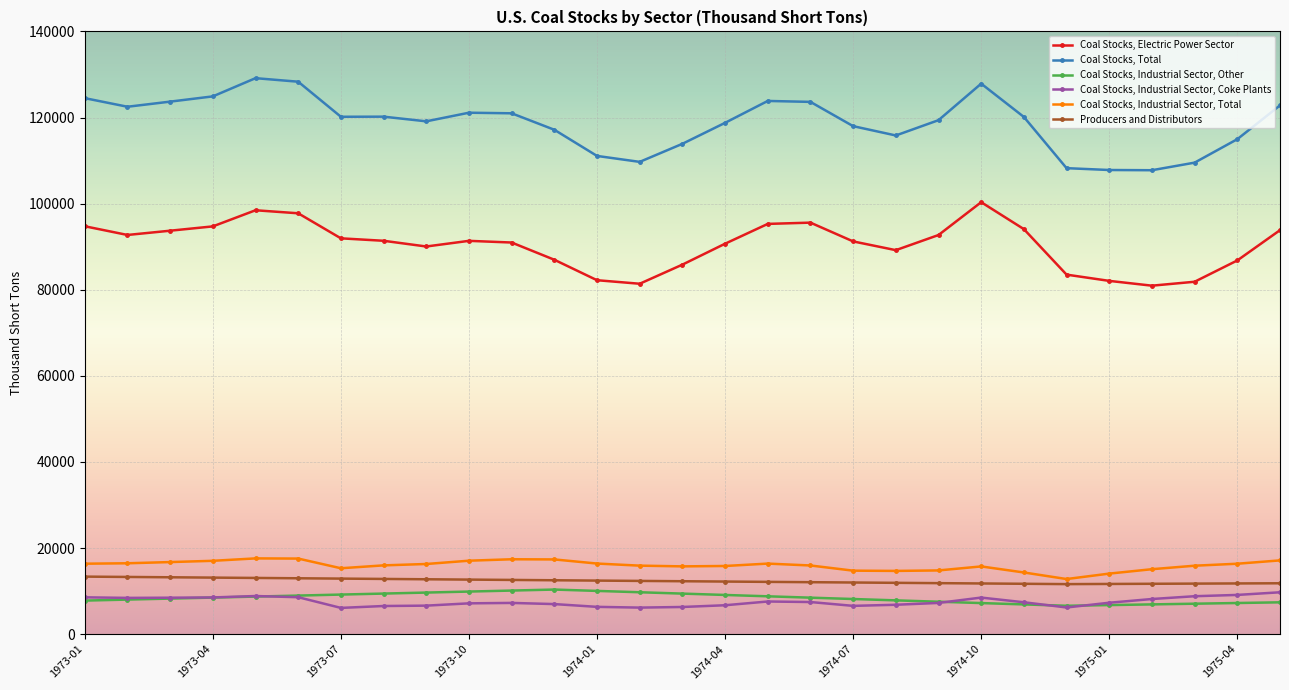

What is the value of the Coal Stocks, Total point at the 25th from the left?

107808.3